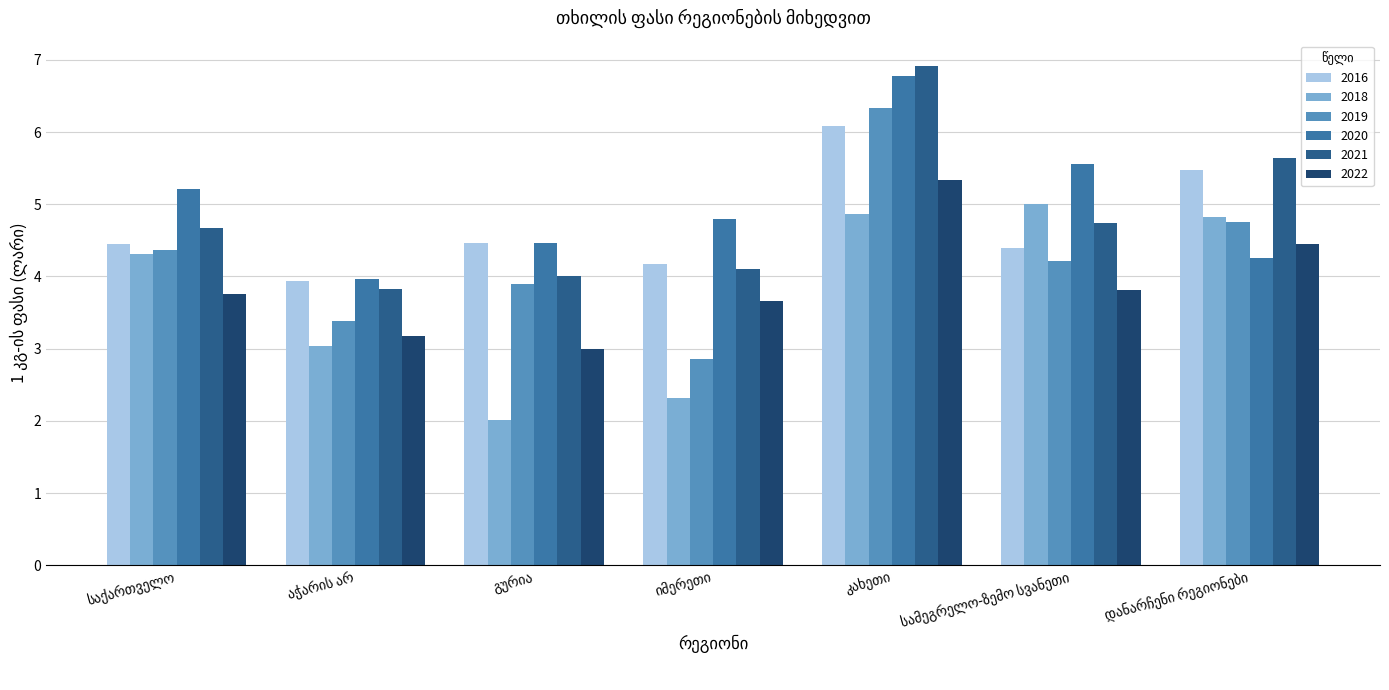

What is the lowest value of the 2016 series?

3.9